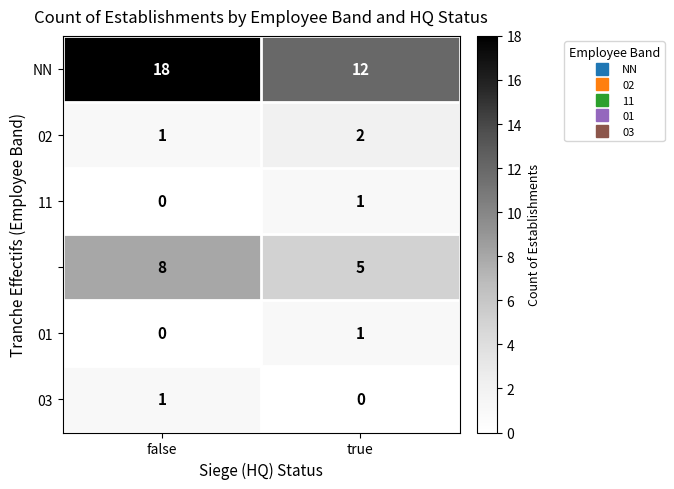

What is the spread (max minus min) of values at true?

12